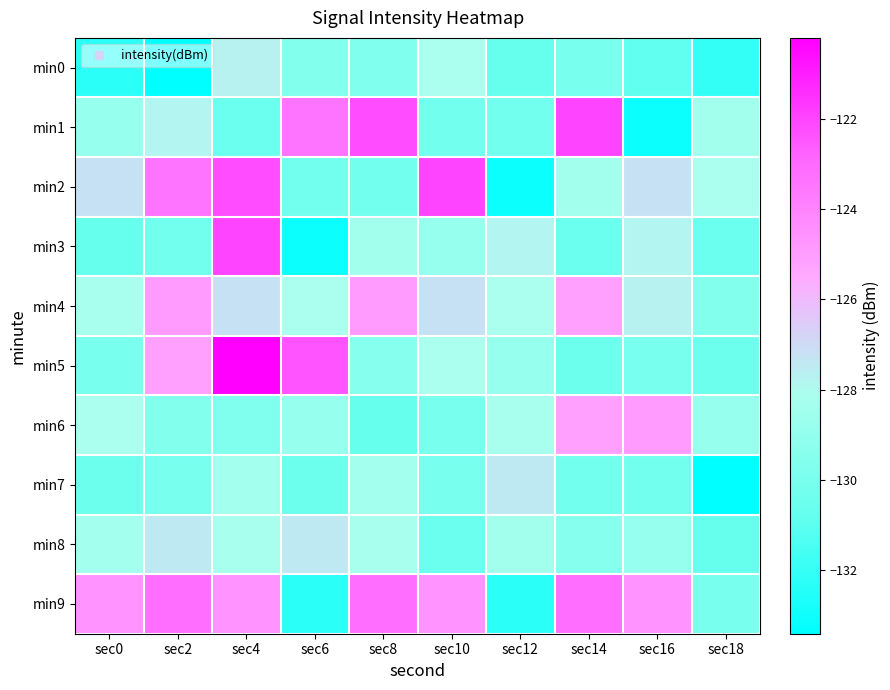

What is the total value across all series at sec18?

-1302.3